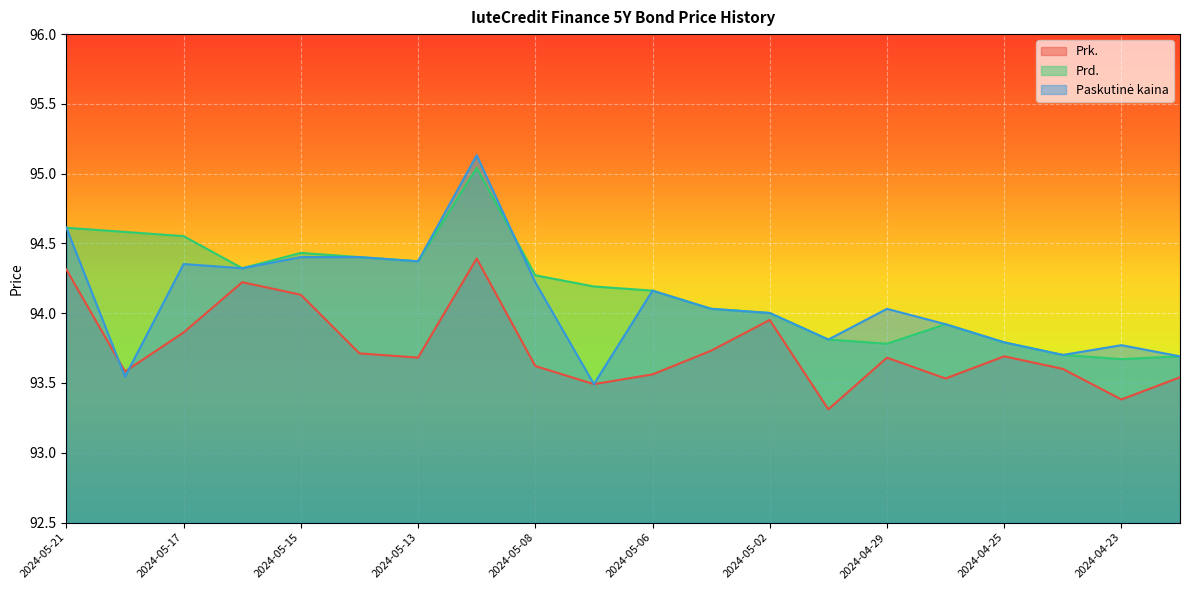

True or false: Prd. and Prk. cross at least once.

False